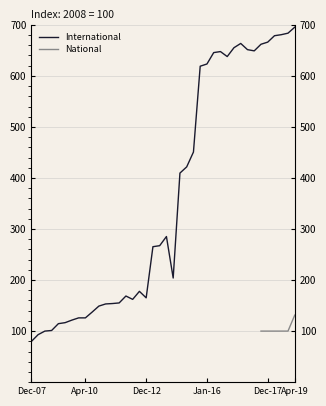

What is the difference between the values at 19 and 33?

381.7